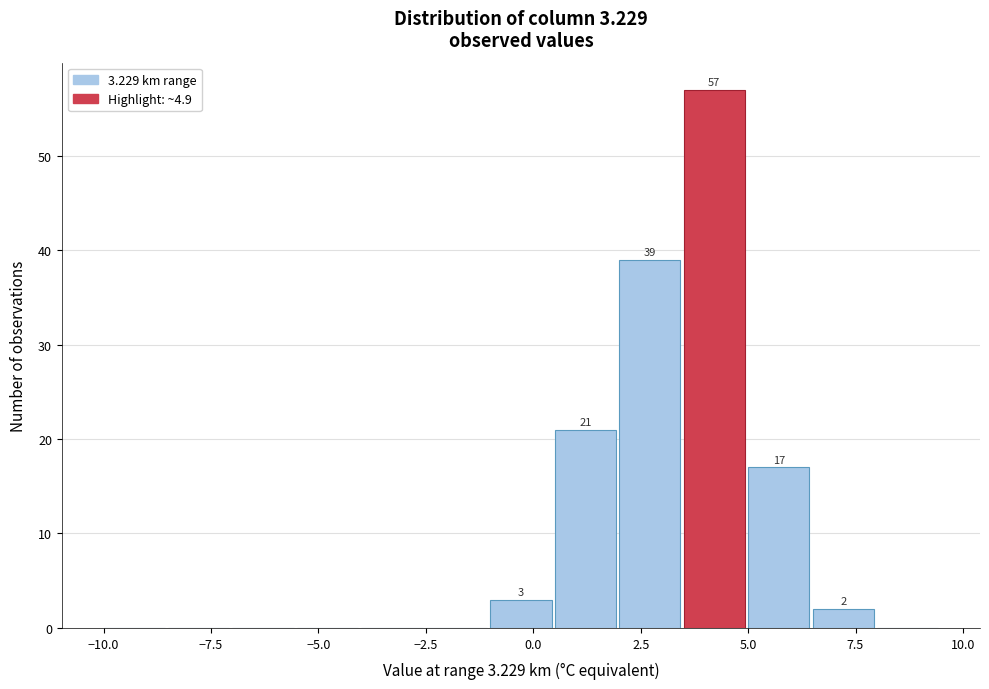

Around what value on the x-axis is the tallest bar? Give the approximate position of its centre, as read against the axis.

4.0